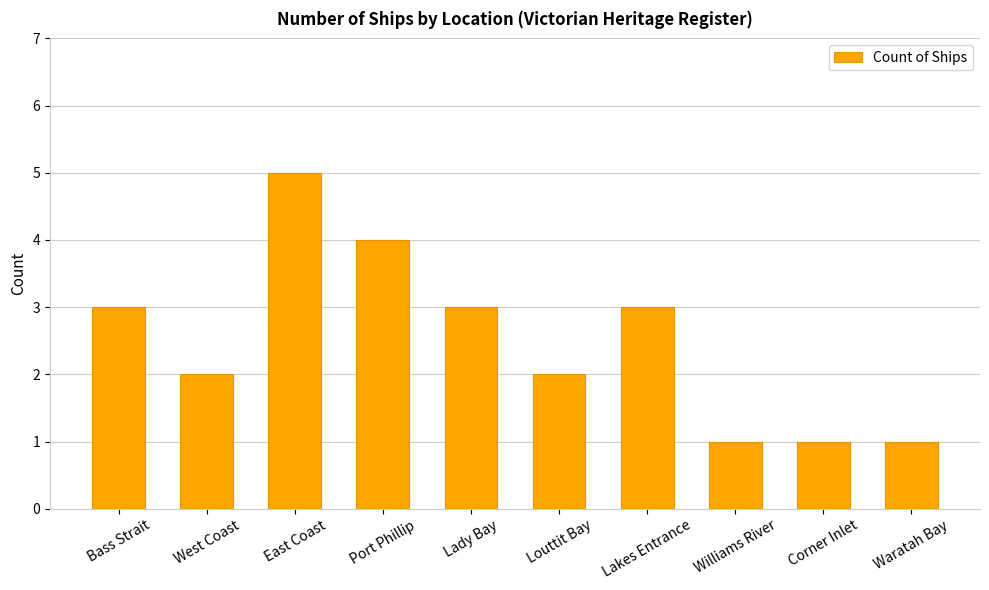

Does the chart contain stacked bars?

No